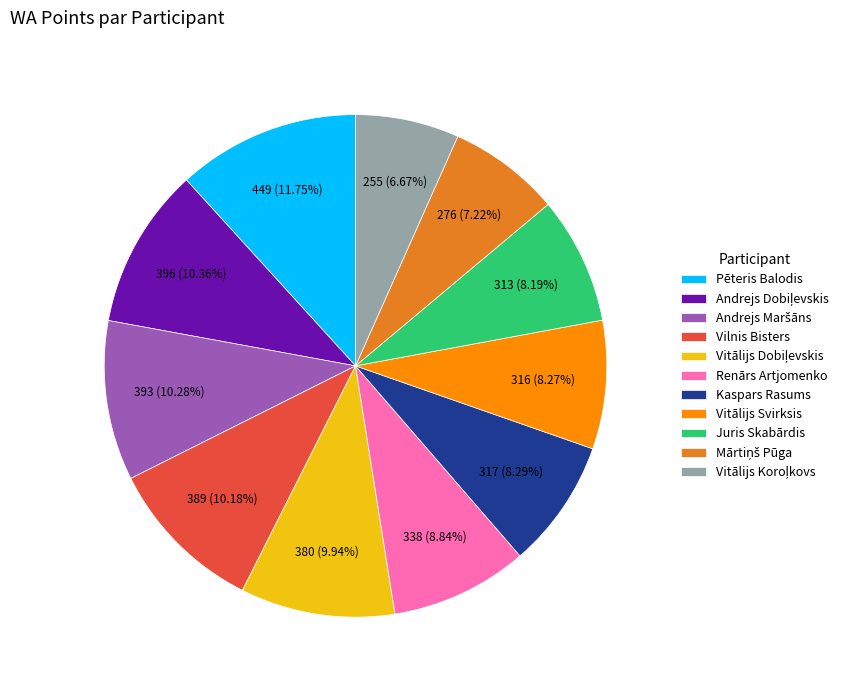

Which has a higher value, Renārs Artjomenko or Vitālijs Svirksis?

Renārs Artjomenko